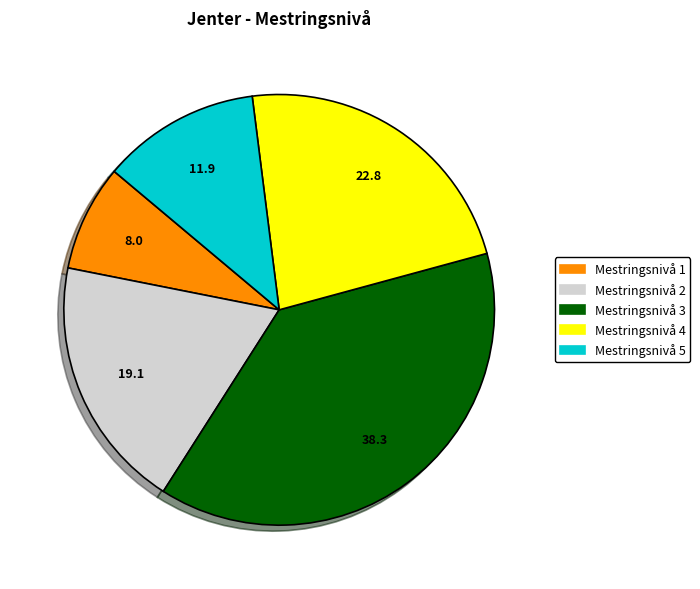

Rank the categories by value from highest to lowest.

Mestringsnivå 3, Mestringsnivå 4, Mestringsnivå 2, Mestringsnivå 5, Mestringsnivå 1